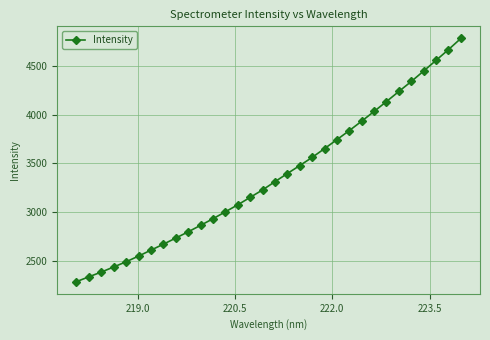

What is the greatest value displayed?

4784.7